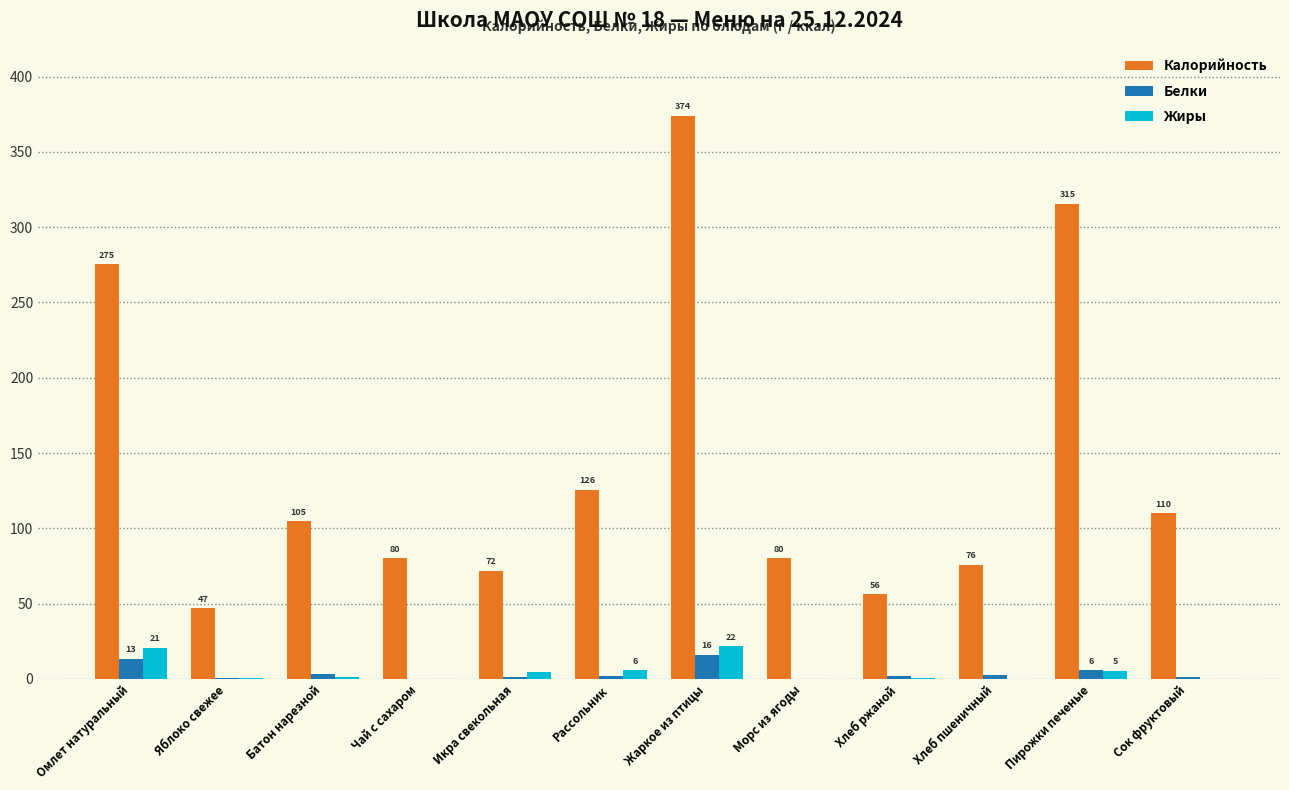

True or false: Жиры has a value of 0.1 at Чай с сахаром.

True